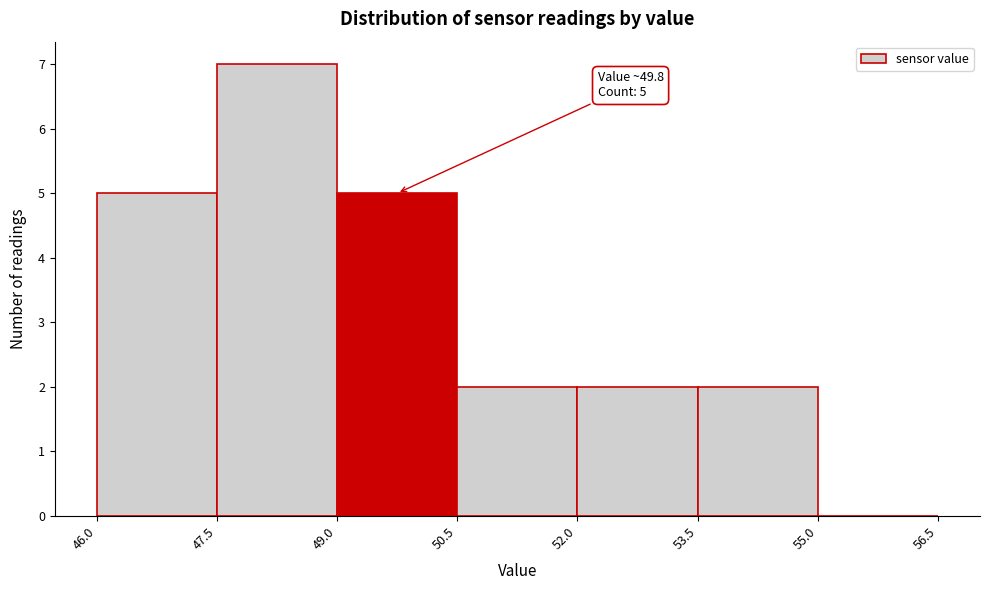

Over which range of the x-axis is the bar tallest?

47.5 to 49.0